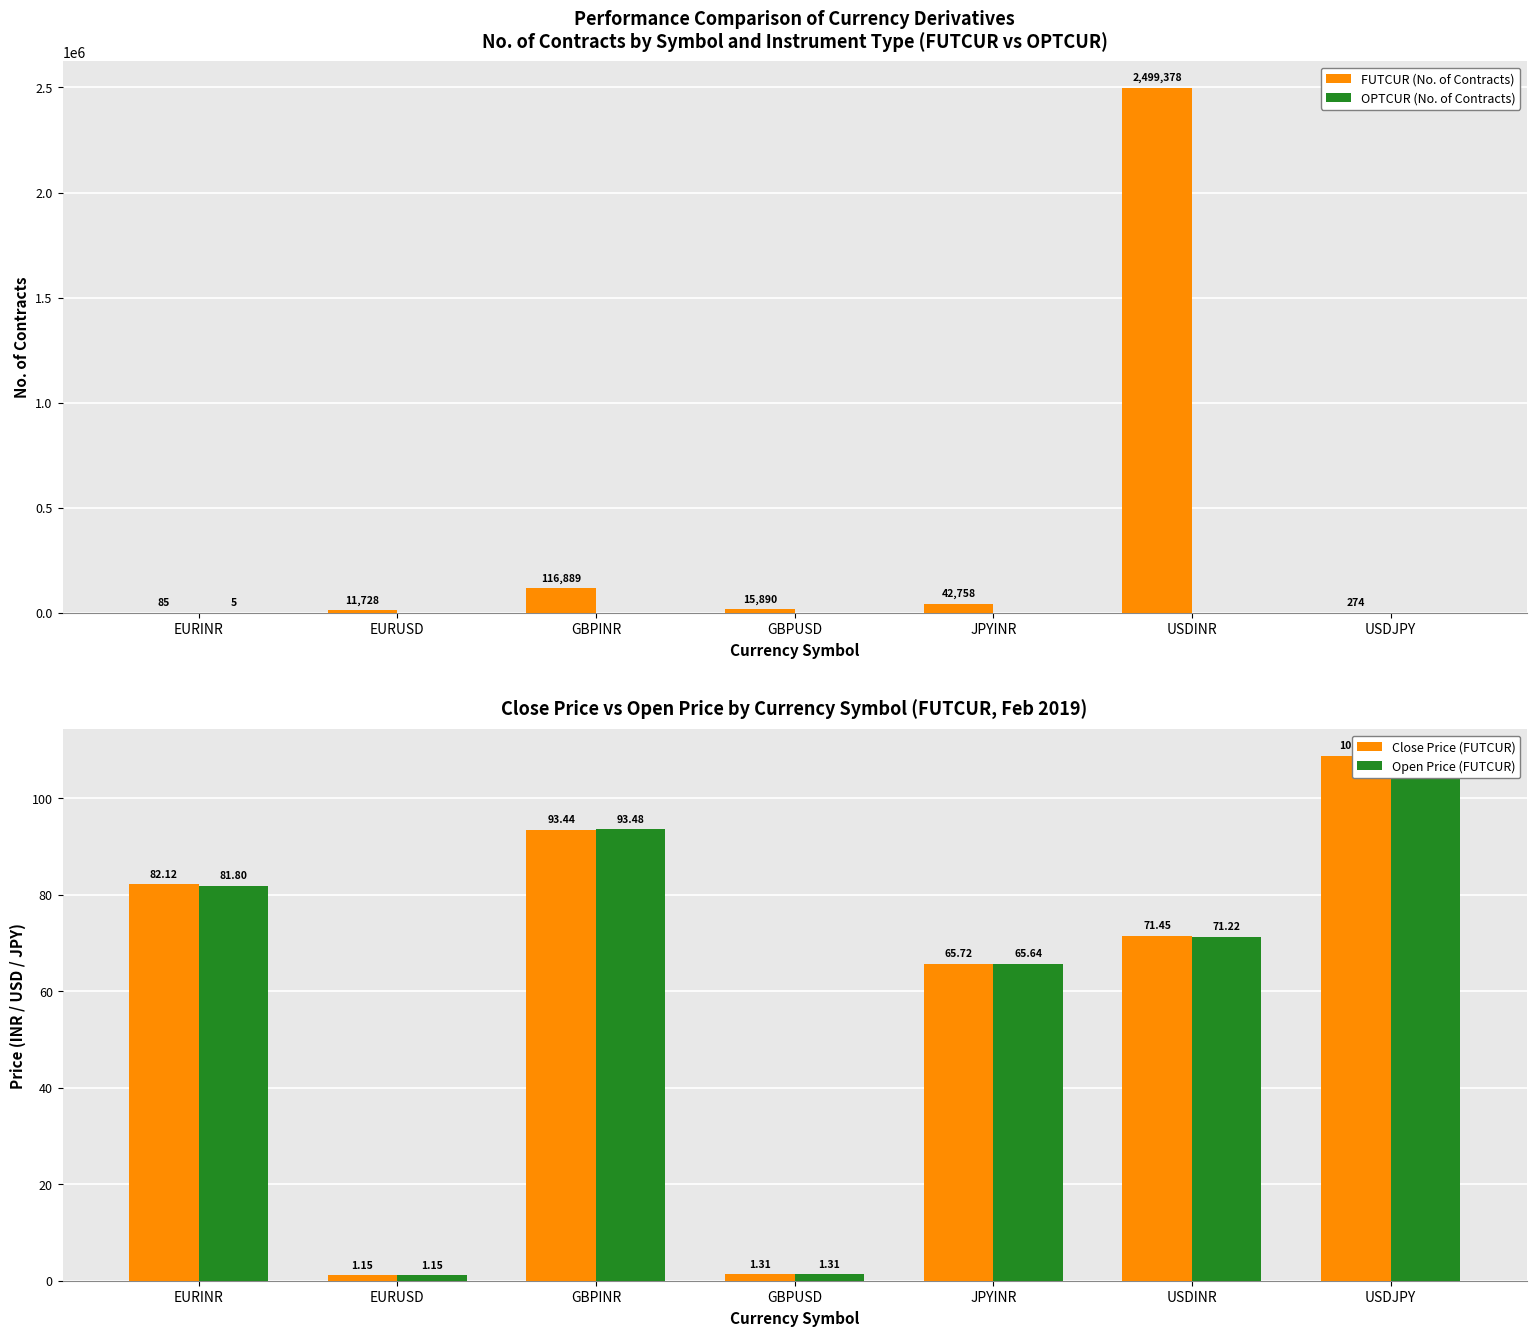

Rank the series at GBPINR from lowest to highest value.

OPTCUR (No. of Contracts), Close Price (FUTCUR), Open Price (FUTCUR), FUTCUR (No. of Contracts)